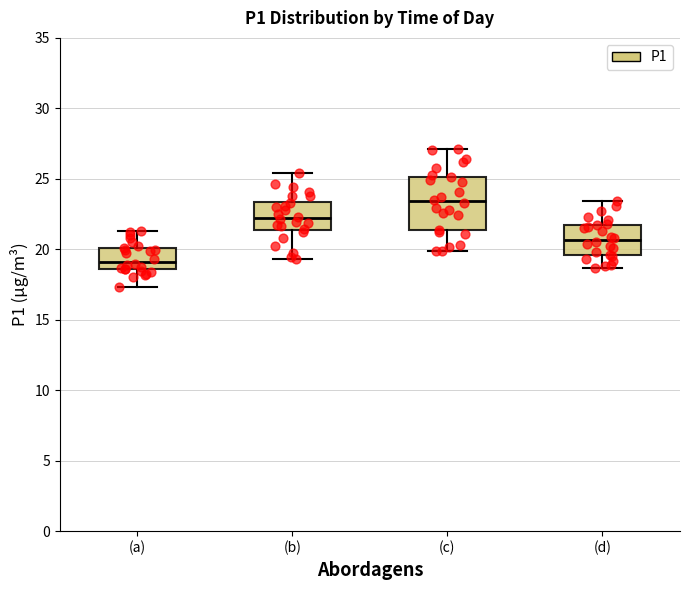

Which box has the highest median line?

(c)